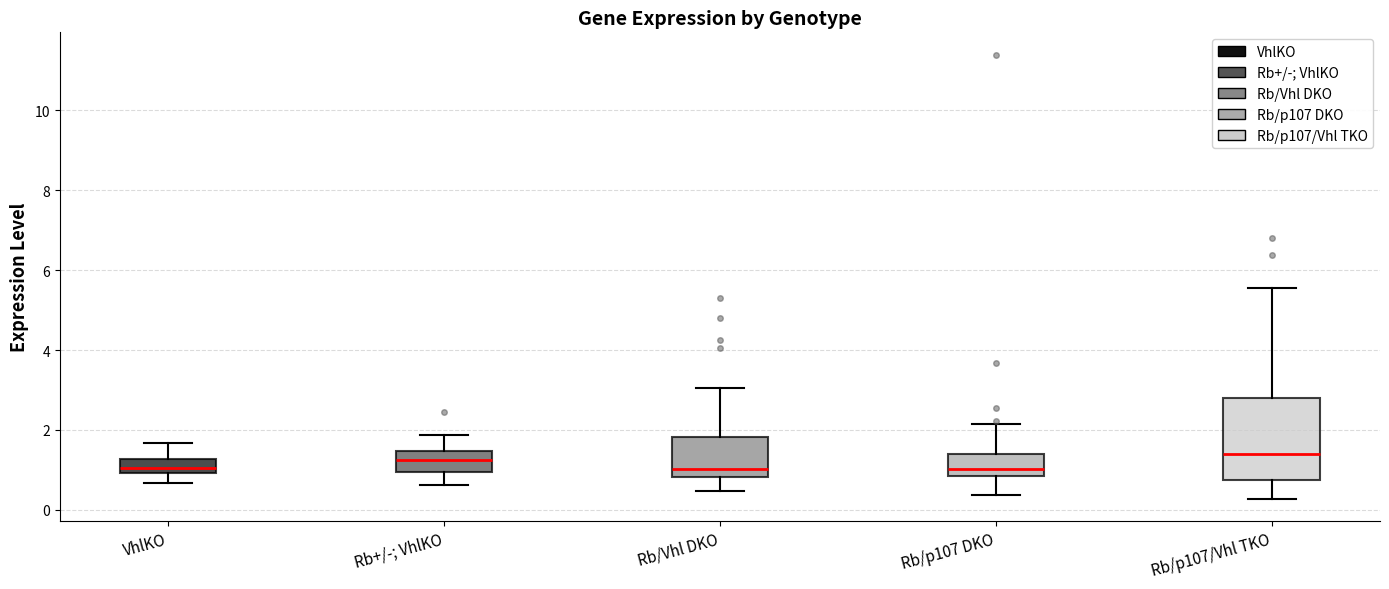

Reading left to right, transcribe this box plot: for each box, give where its median line is, the range the box spans, and where its two whiskers end, as read against the y-axis. The values are not printed on the chart, so give them approximately, as read against the axis.

VhlKO: median 1.0 (inside the box), box 1.0 to 1.2, whiskers 0.6 to 1.6
Rb+/-; VhlKO: median 1.2, box 1.0 to 1.4, whiskers 0.6 to 1.8
Rb/Vhl DKO: median 1.0, box 0.8 to 1.8, whiskers 0.4 to 3.0
Rb/p107 DKO: median 1.0, box 0.8 to 1.4, whiskers 0.4 to 2.2
Rb/p107/Vhl TKO: median 1.4, box 0.8 to 2.8, whiskers 0.2 to 5.6